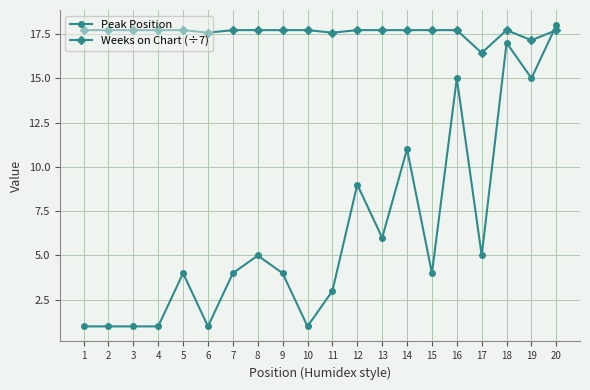

Does the chart display data point markers on the line(s)?

Yes